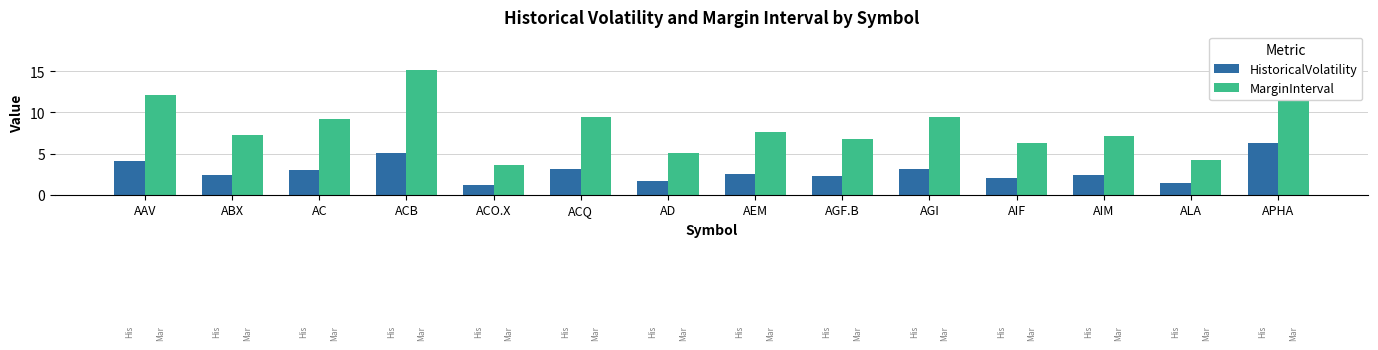

What is the maximum value shown in the chart?

18.9